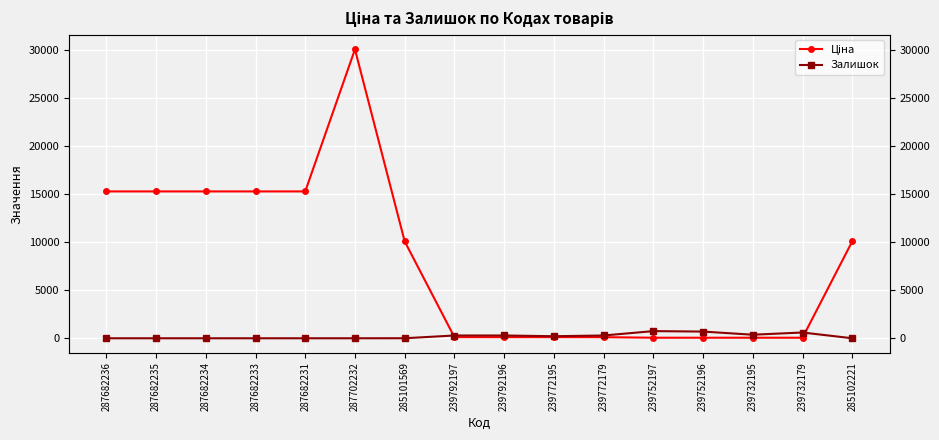

Where is the first local minimum for Залишок?

239772195